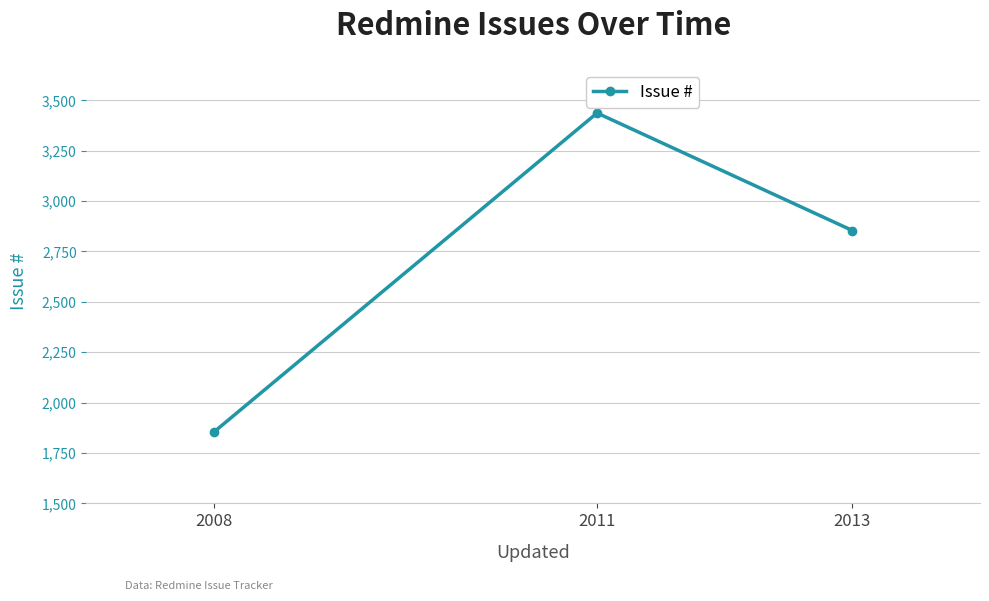

Which label corresponds to the largest value in the chart?

2011